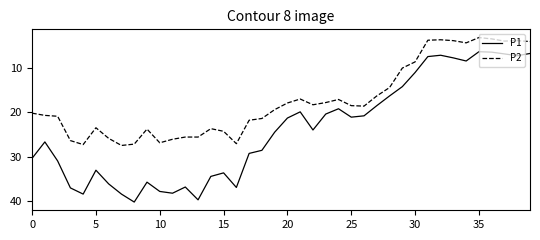

What are all the series names shown in the legend?

P1, P2